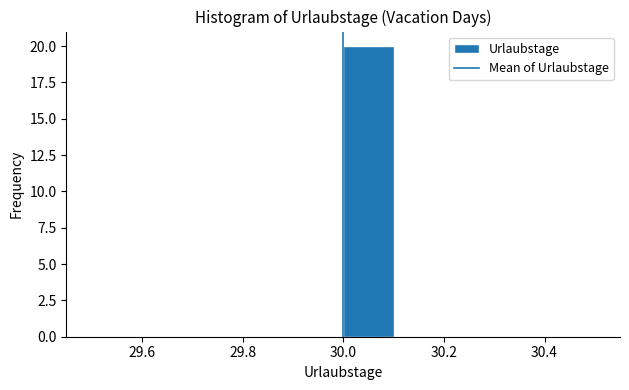

What is the height of the bar covering 30.0 to 30.1 on the x-axis? The values are not printed on the chart, so give them approximately, as read against the axis.

20